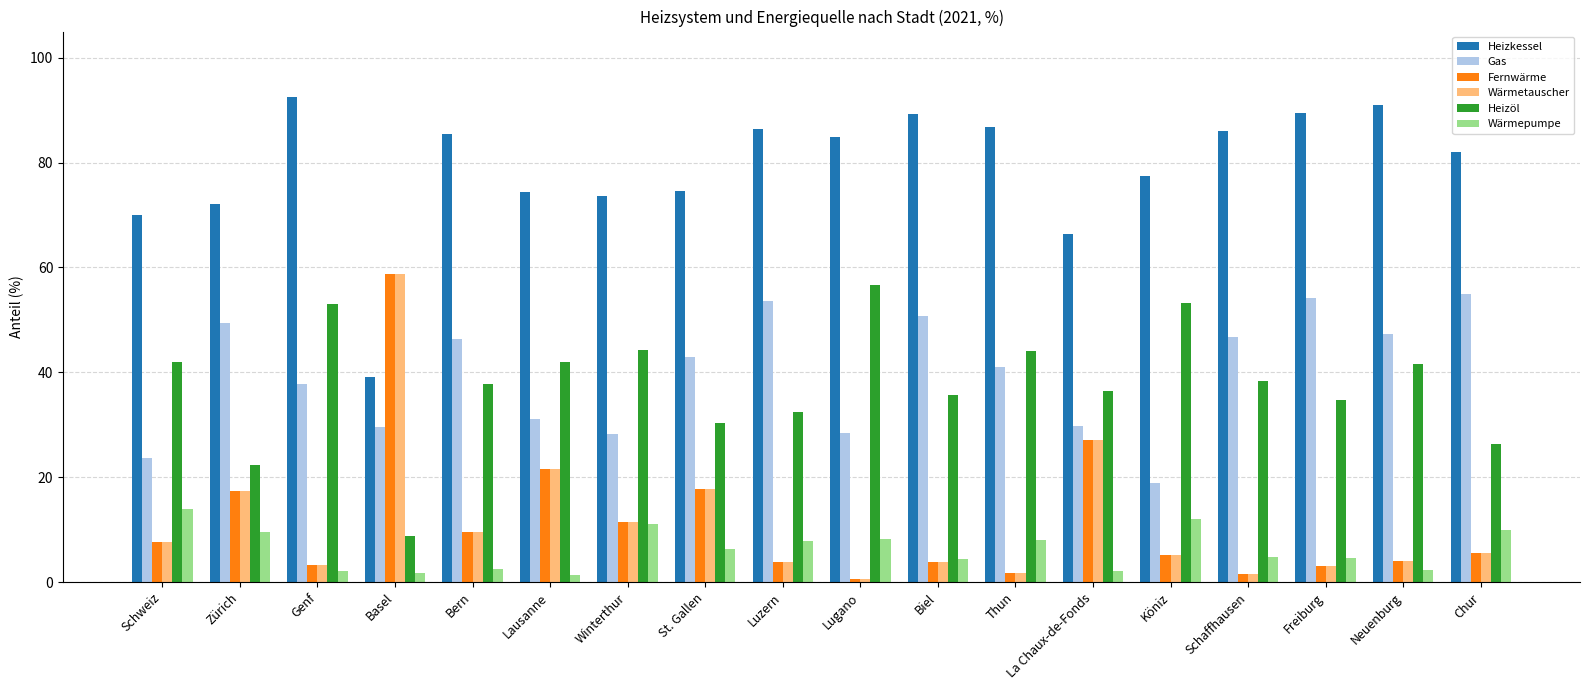

What is the difference between the Wärmetauscher values at Freiburg and Schweiz?

4.6